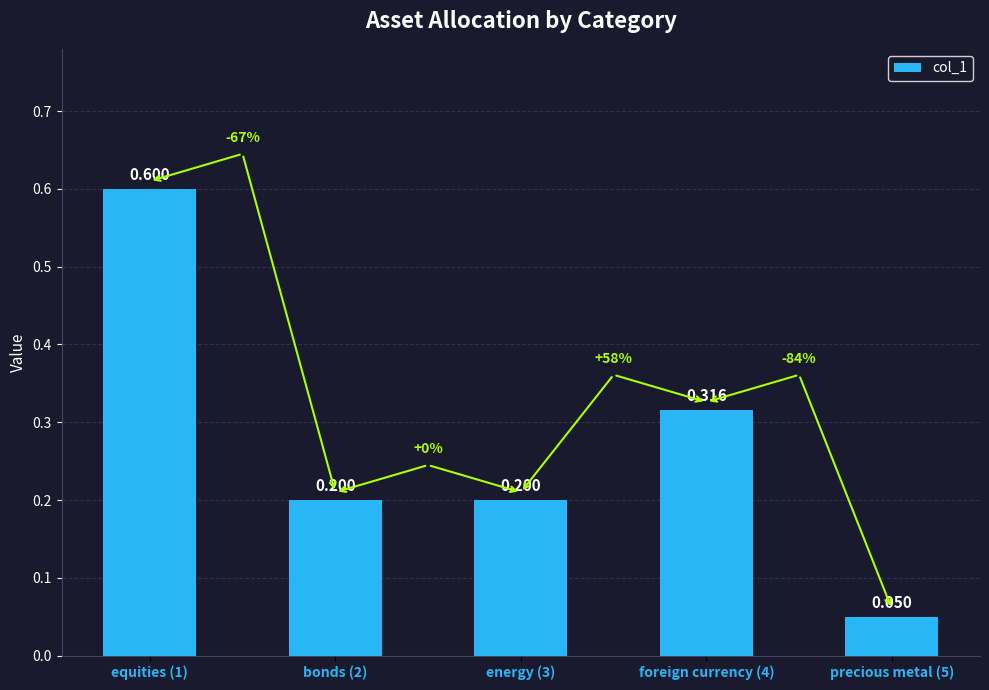

What is the label of the 4th bar from the left?

foreign currency (4)